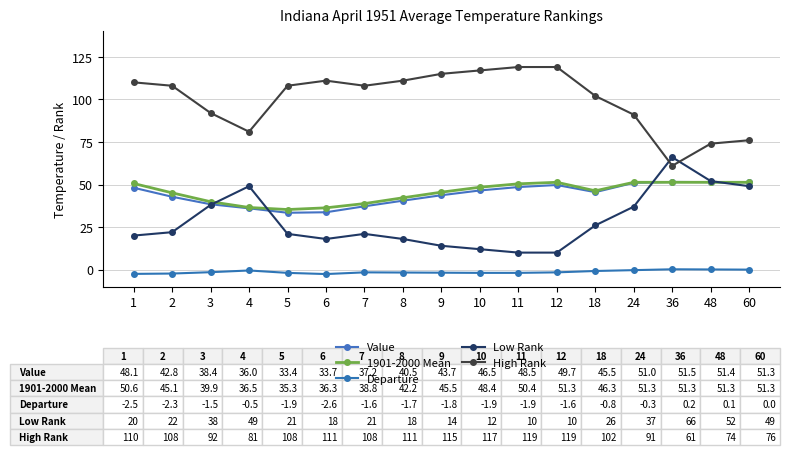

Which category has the lowest value in the Value series?

5